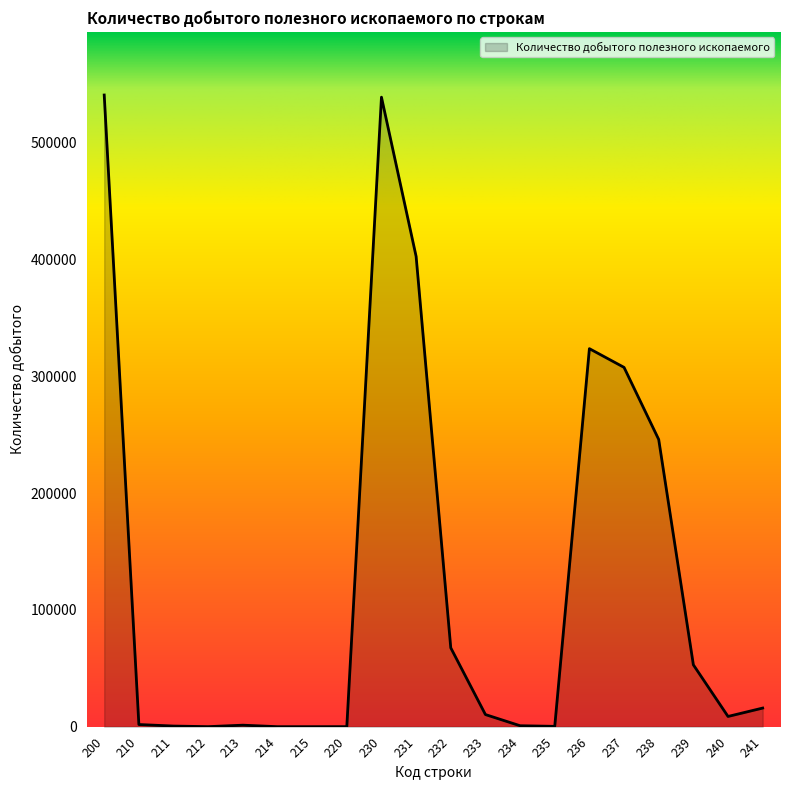

The value at 210 is 1846. True or false?

True